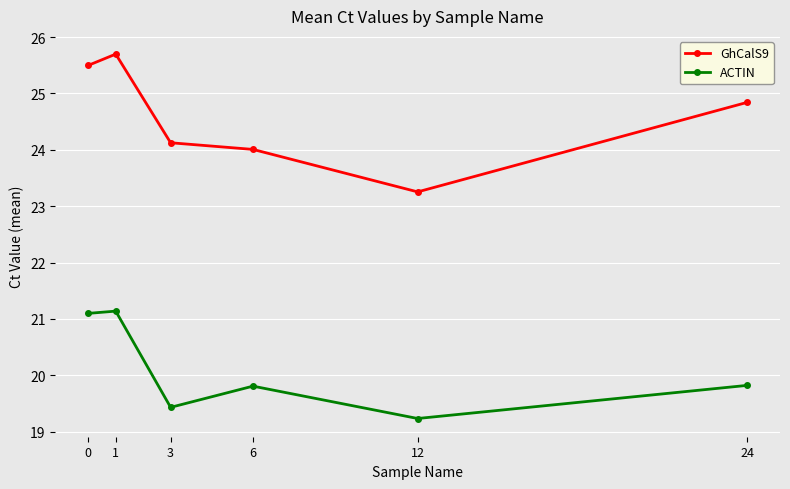

List the series in order of their peak value, lowest first.

ACTIN, GhCalS9